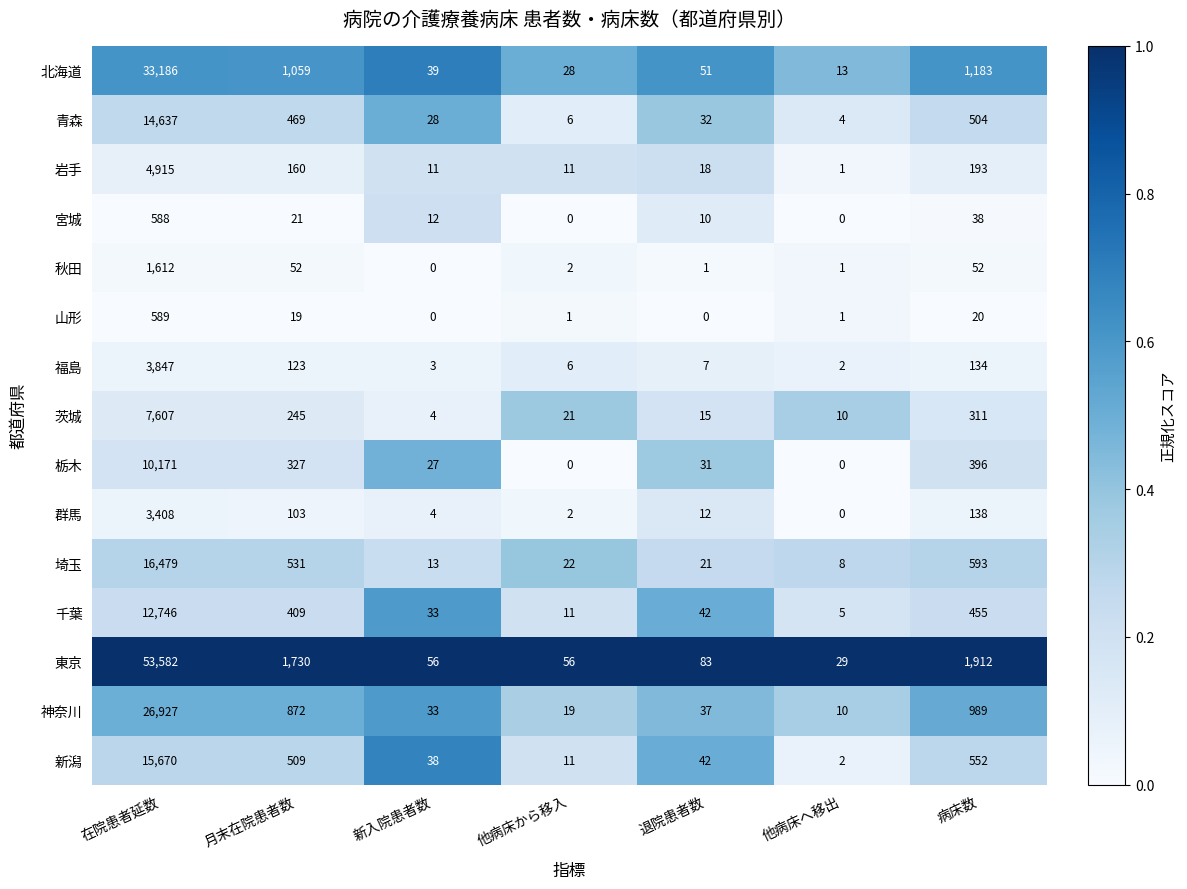

Rank the series by their maximum value, from highest to lowest.

東京, 北海道, 神奈川, 埼玉, 新潟, 青森, 千葉, 栃木, 茨城, 岩手, 福島, 群馬, 秋田, 山形, 宮城